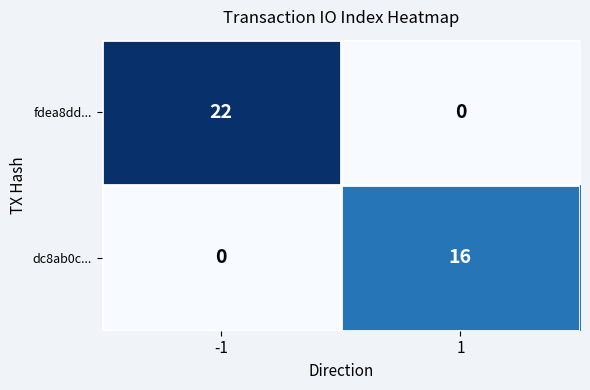

What is the highest value of the dc8ab0c... series?

16